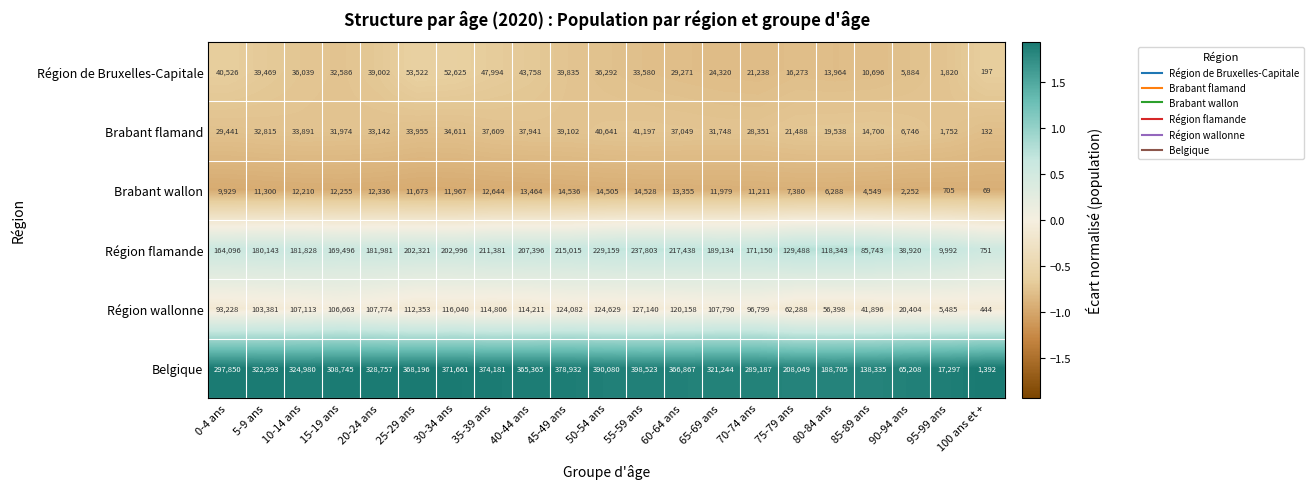

Between 15-19 ans and 60-64 ans, which series saw the biggest shift?

Belgique